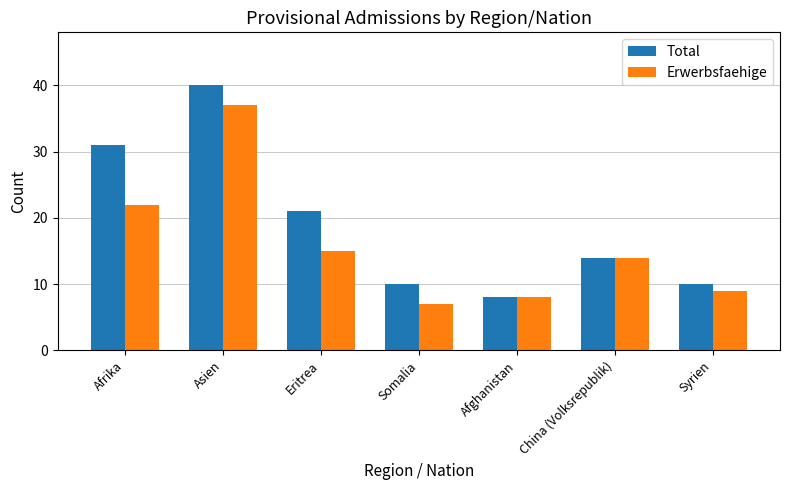

At how many categories does at least one series exceed 17?

3